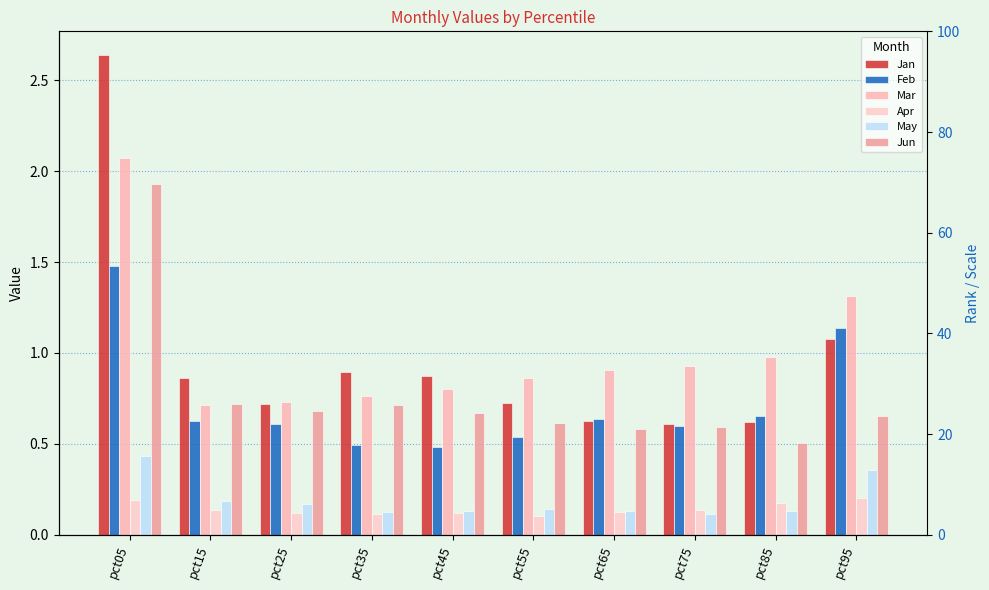

Are the bars horizontal?

No